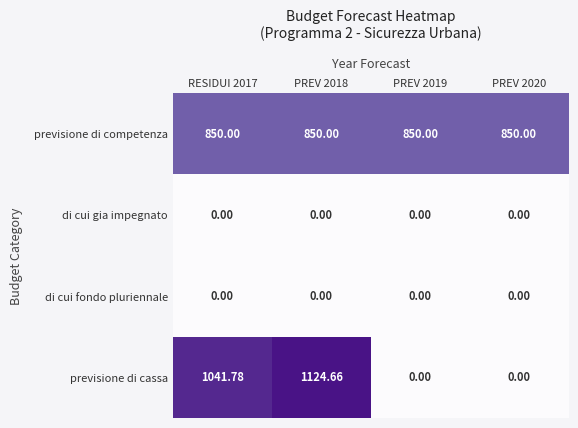

Which series has the largest total across all categories?

previsione di competenza